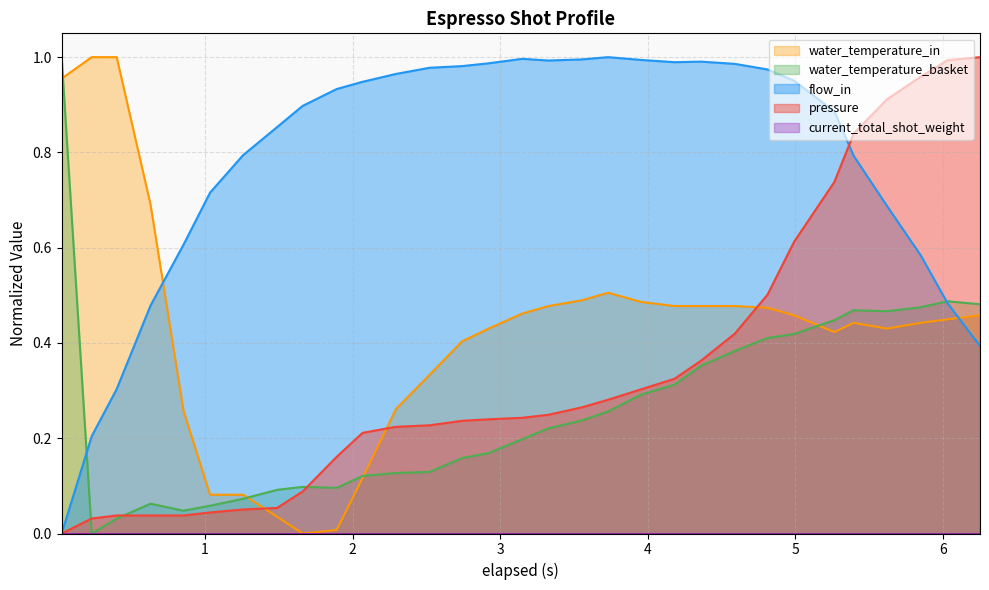

Which series has the largest total across all categories?

flow_in